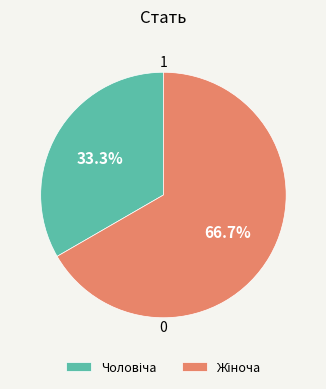

Is there a majority slice in this chart?

Yes